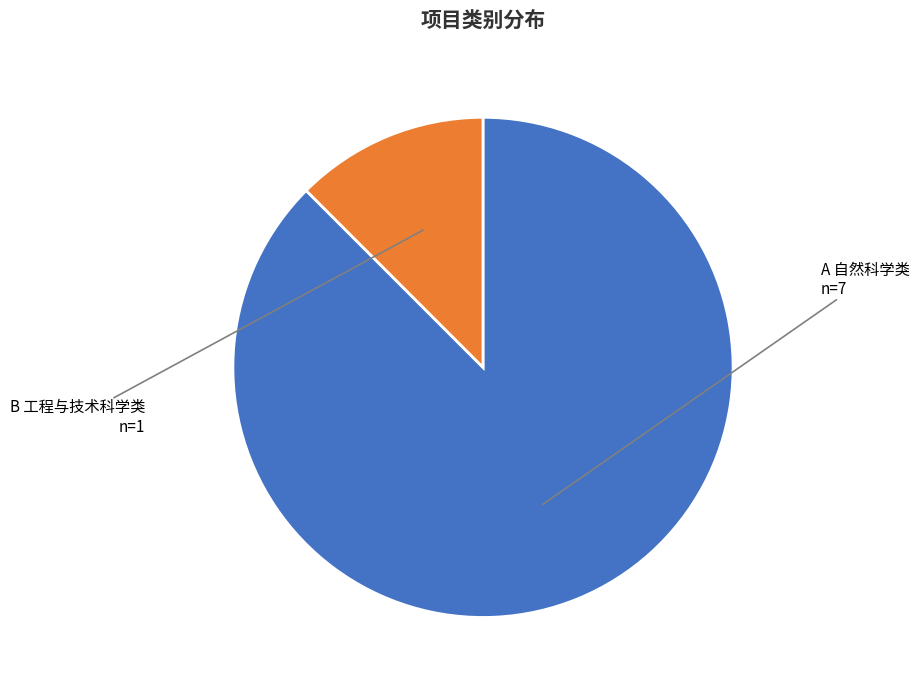

Which slice is the largest?

A 自然科学类